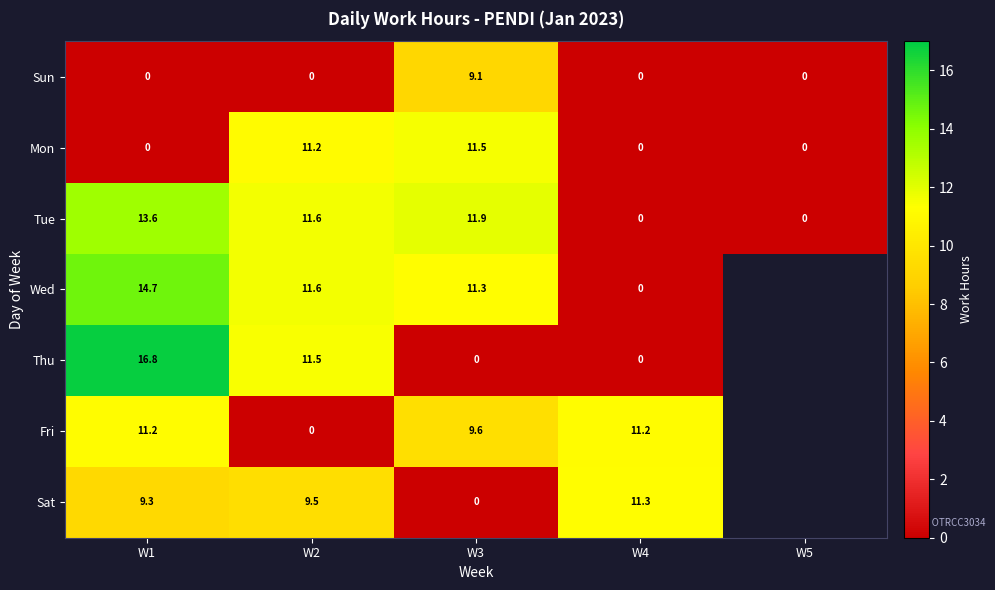

At which category is the sum across all series the highest?

W1